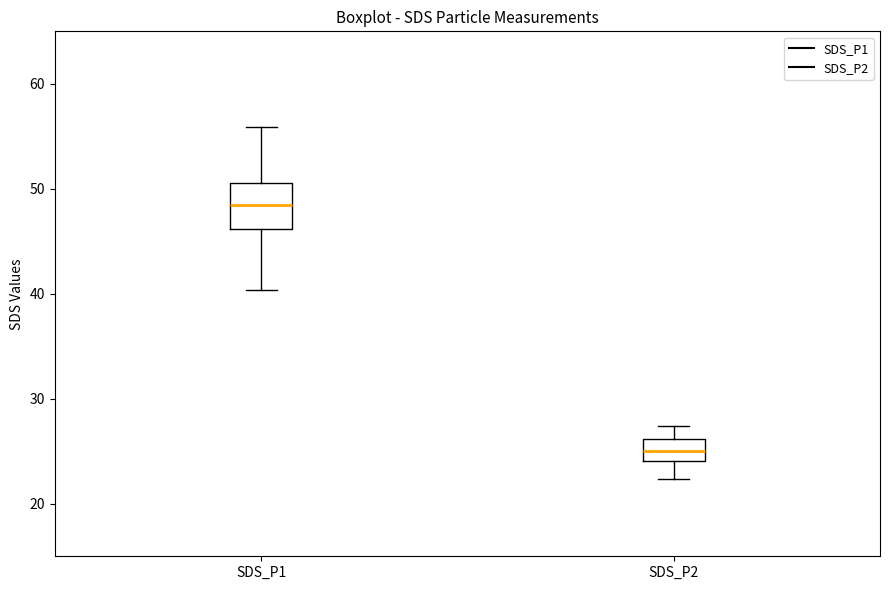

Which box is the tallest, from its lower edge to its upper edge?

SDS_P1